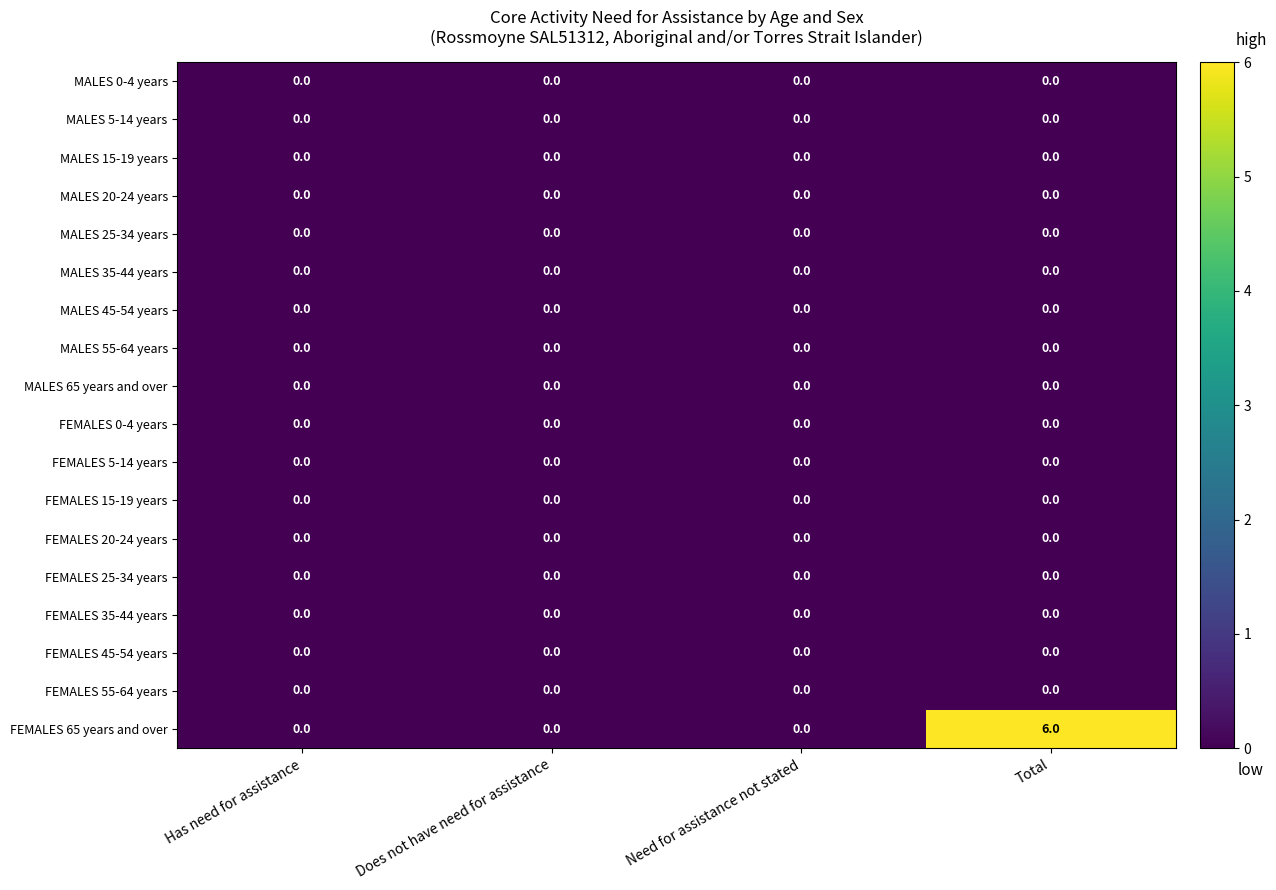

True or false: FEMALES 0-4 years has a value of 0 at Does not have need for assistance.

True